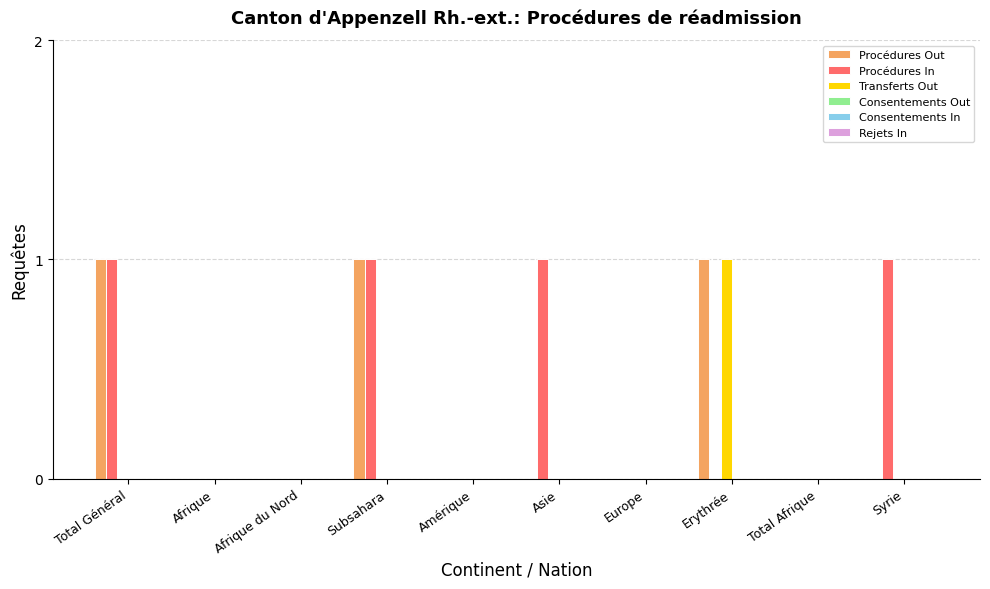

Which series has the largest total across all categories?

Procédures In